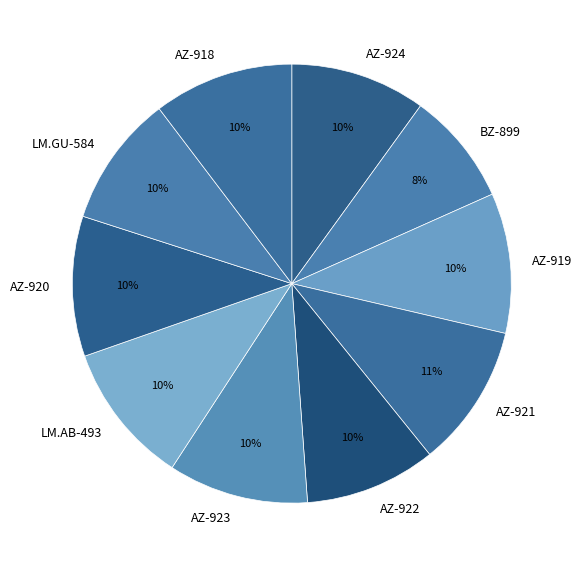

To the nearest percent, what portion does LM.AB-493 represent?

10%